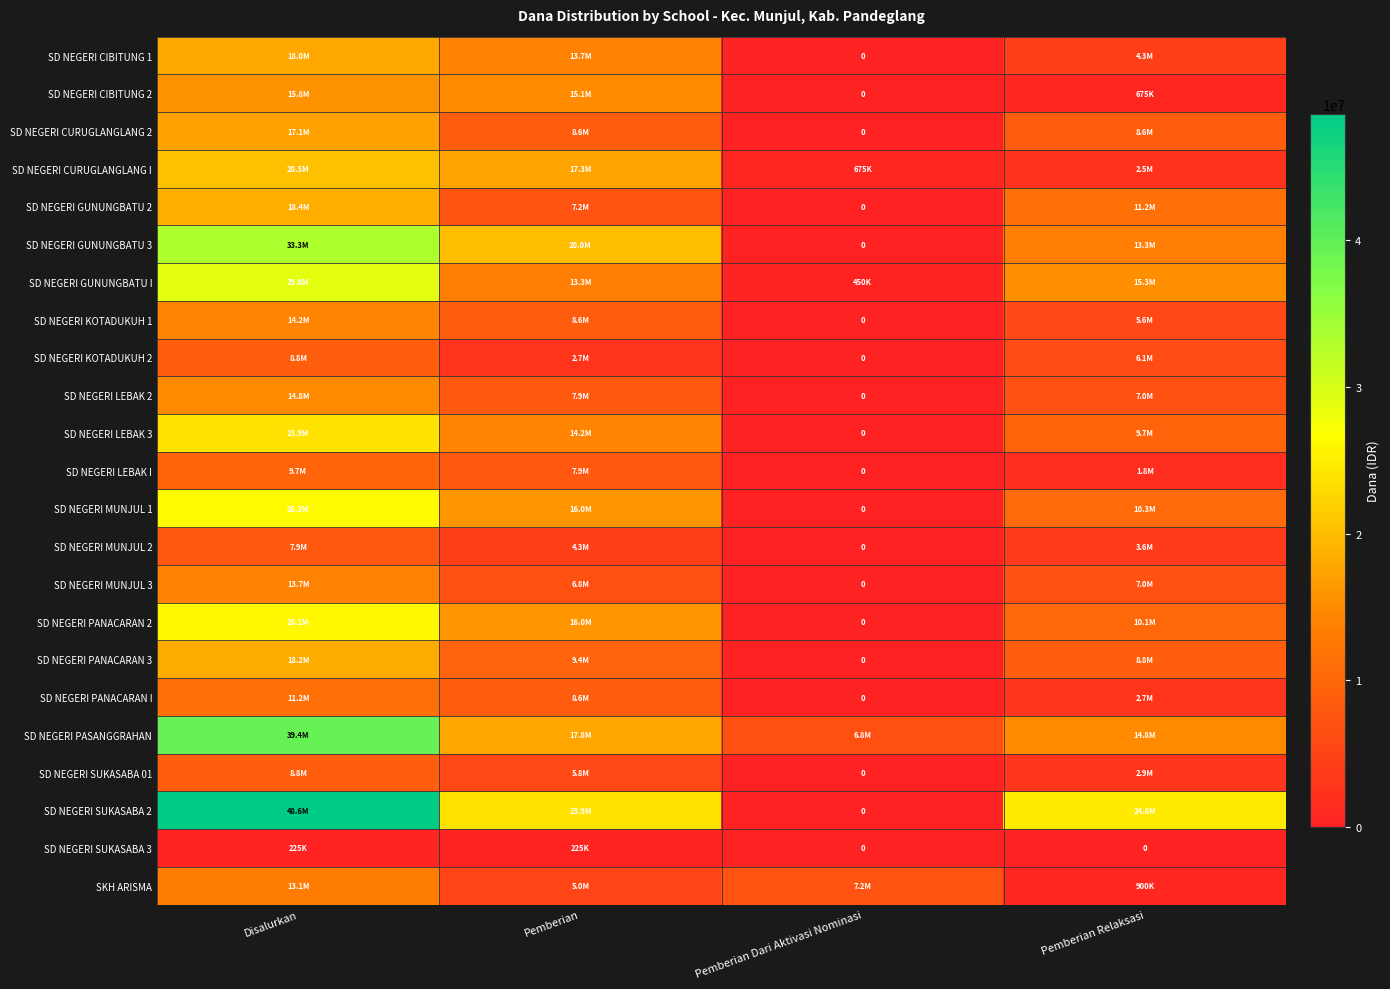

Rank the series by their maximum value, from lowest to highest.

SD NEGERI SUKASABA 3, SD NEGERI MUNJUL 2, SD NEGERI KOTADUKUH 2, SD NEGERI SUKASABA 01, SD NEGERI LEBAK I, SD NEGERI PANACARAN I, SKH ARISMA, SD NEGERI MUNJUL 3, SD NEGERI KOTADUKUH 1, SD NEGERI LEBAK 2, SD NEGERI CIBITUNG 2, SD NEGERI CURUGLANGLANG 2, SD NEGERI CIBITUNG 1, SD NEGERI PANACARAN 3, SD NEGERI GUNUNGBATU 2, SD NEGERI CURUGLANGLANG I, SD NEGERI LEBAK 3, SD NEGERI PANACARAN 2, SD NEGERI MUNJUL 1, SD NEGERI GUNUNGBATU I, SD NEGERI GUNUNGBATU 3, SD NEGERI PASANGGRAHAN, SD NEGERI SUKASABA 2